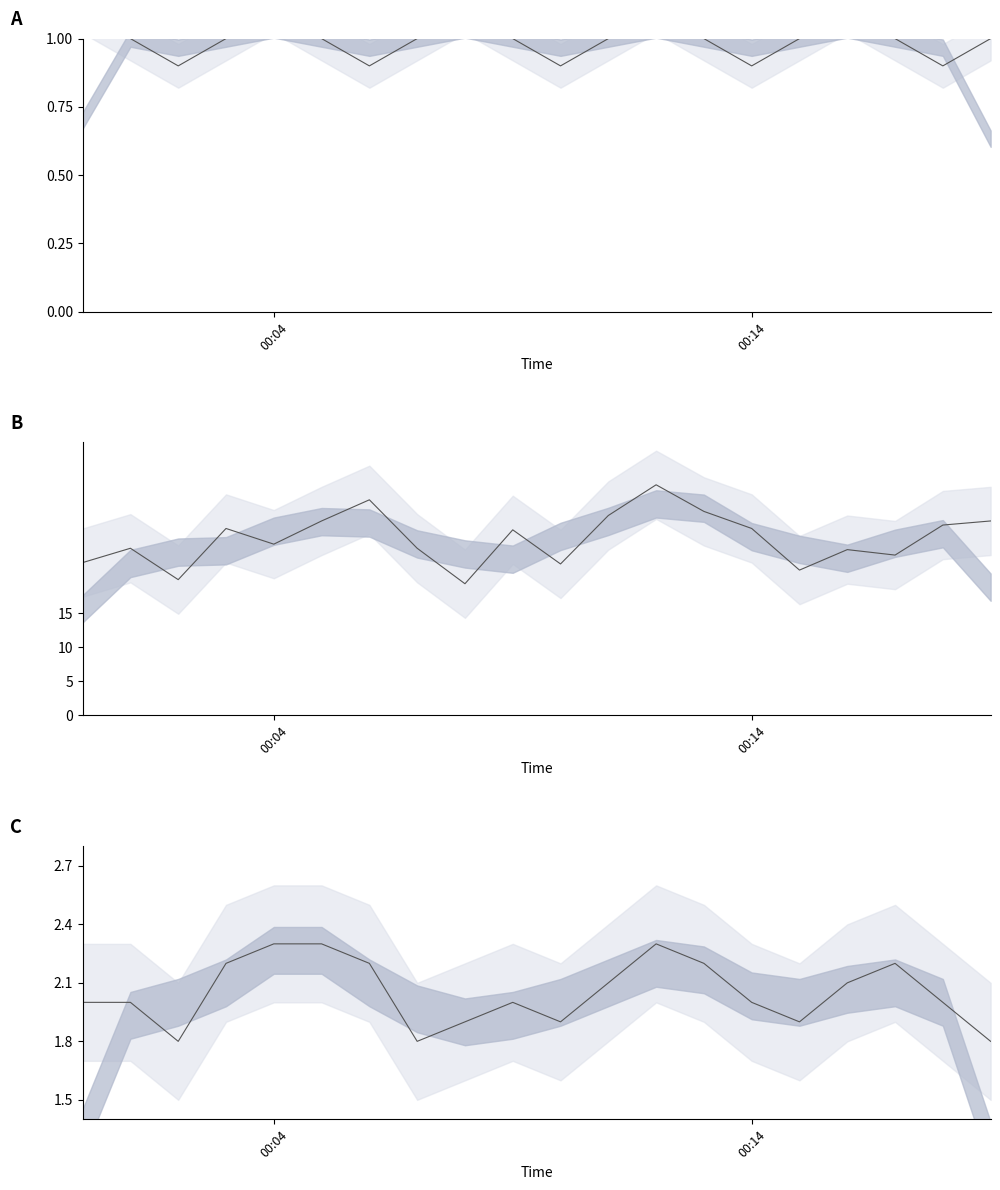

Where is the first local maximum for wind_spd_avg line?

00:04